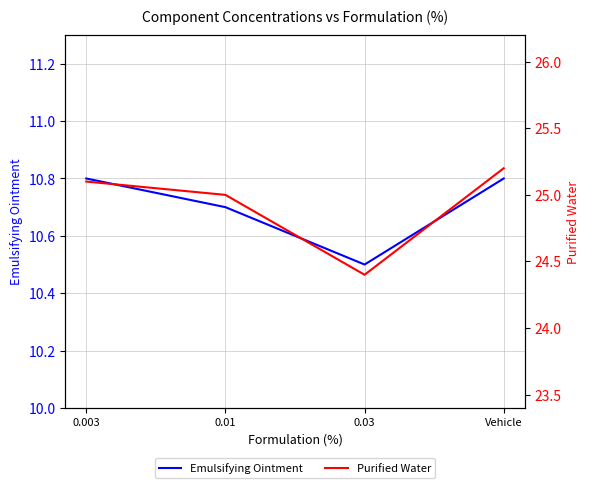

Between 0.01 and 0.03, which series saw the biggest shift?

Purified Water